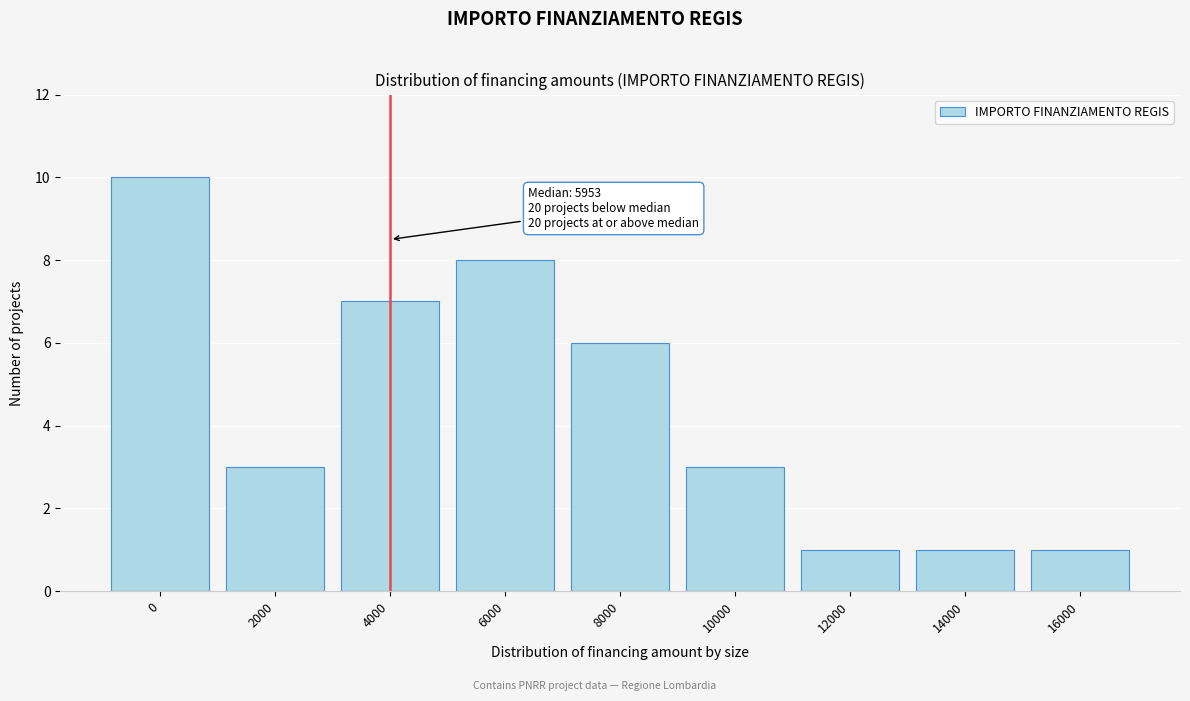

Reading right to left, extract all data points from this chart.

1	1	1	3	6	8	7	3	10